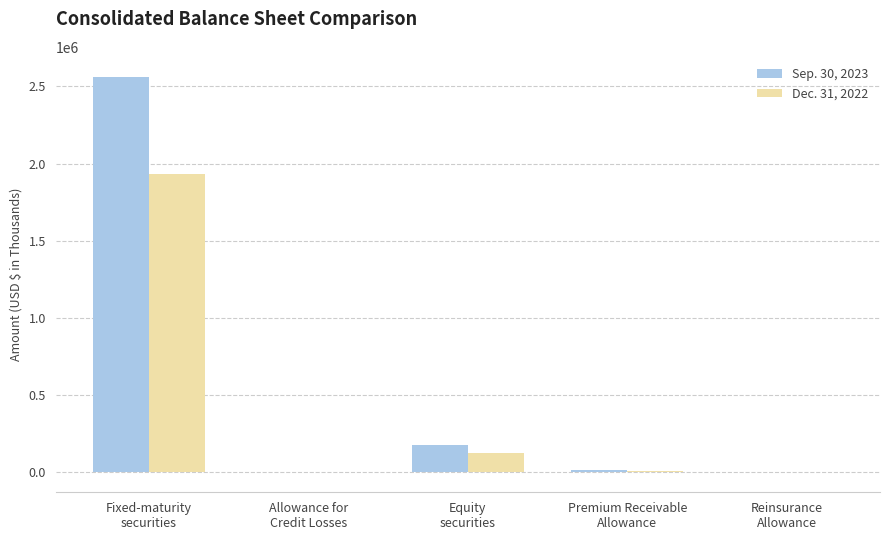

What is the greatest value displayed?

2563914